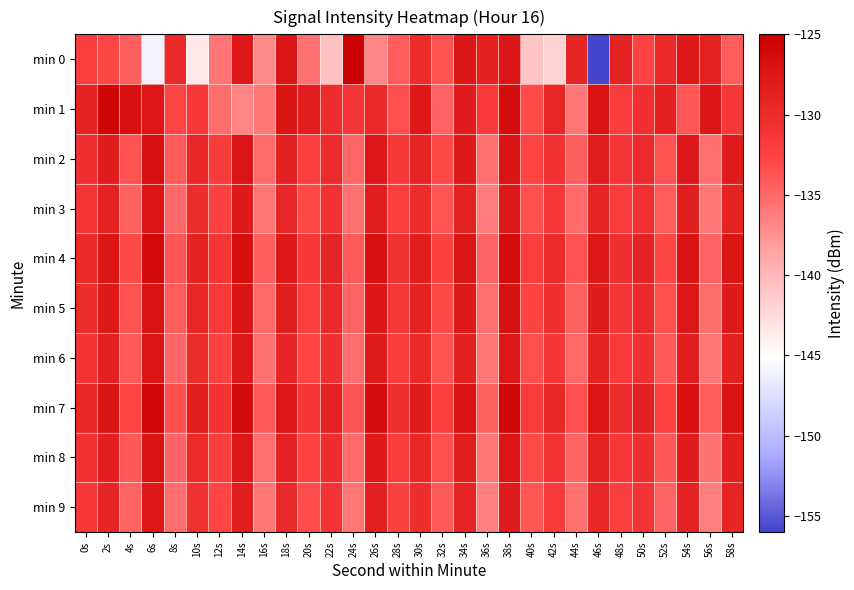

Count the number of categories in the chart.

30